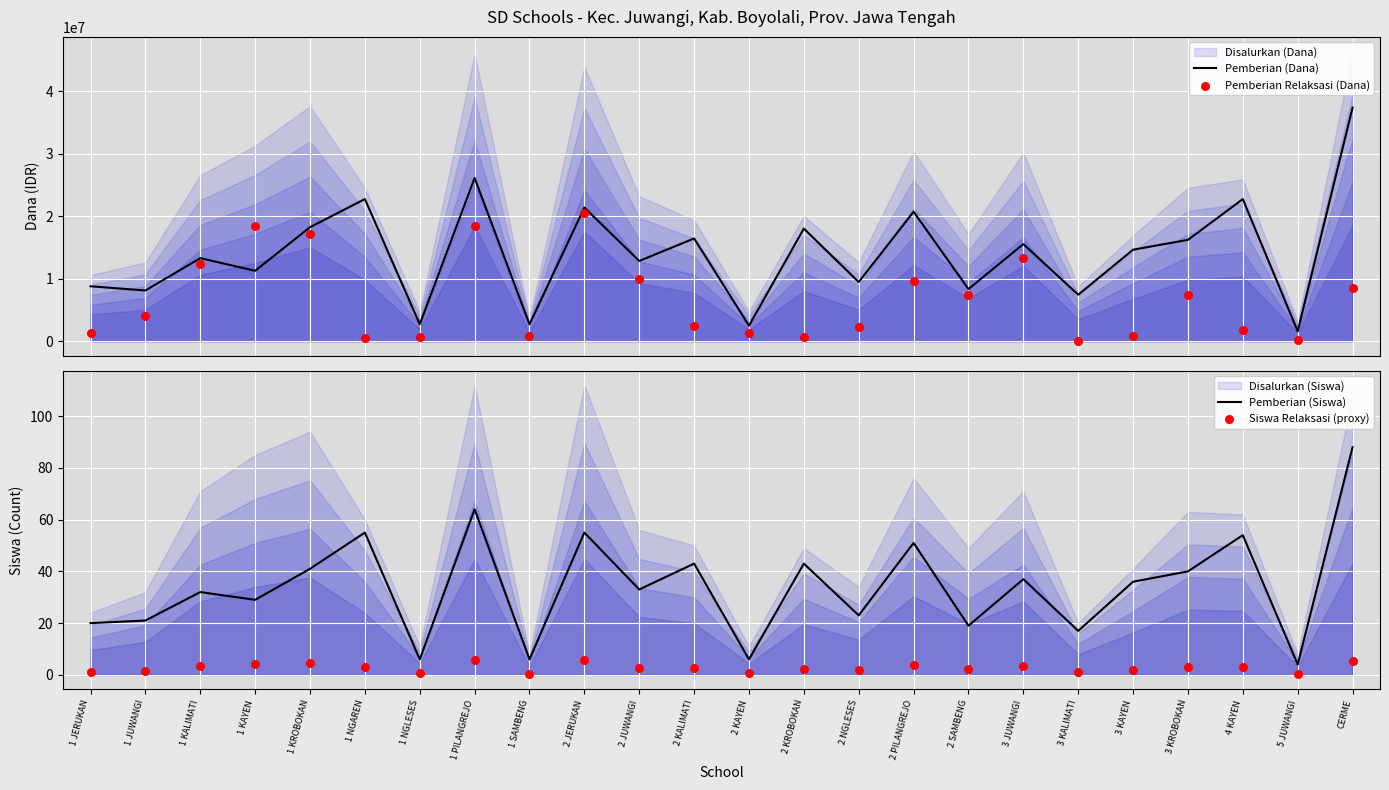

What is the minimum value for Pemberian (Dana)?

1575000